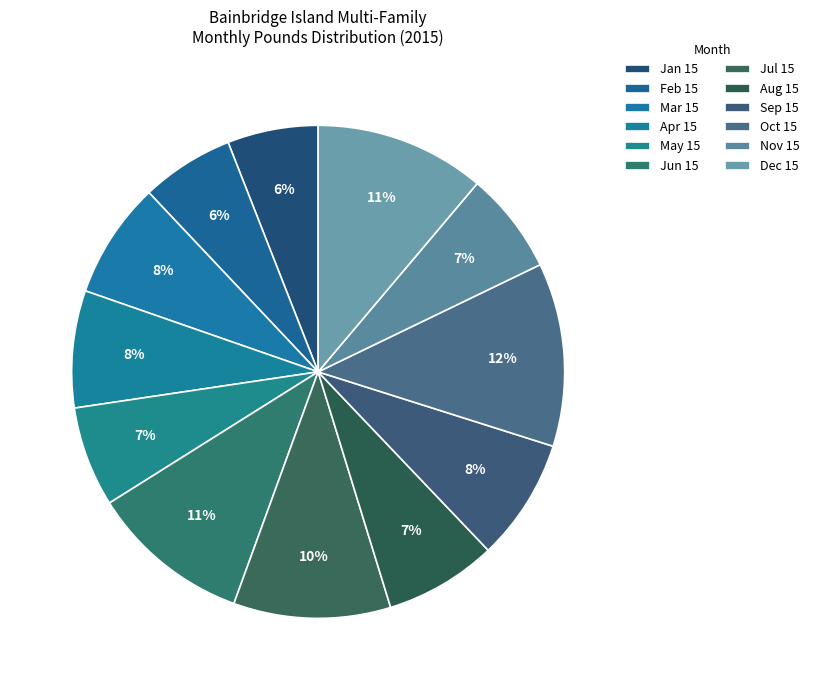

To the nearest percent, what percentage of the pie is Aug 15?

7%